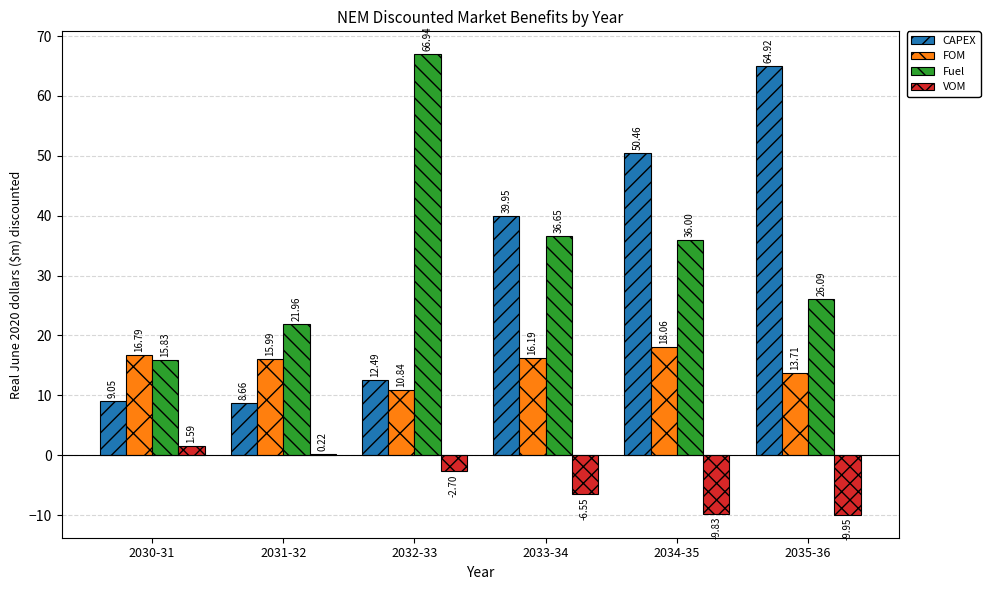

Is the value of Fuel at 2032-33 greater than the value of CAPEX at 2035-36?

Yes